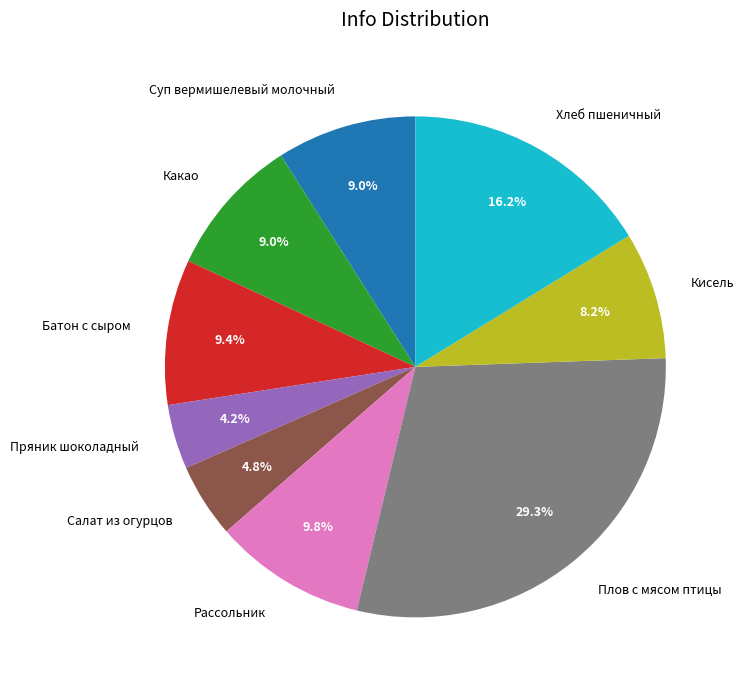

Approximately how many times larger is the value at Плов с мясом птицы compared to Кисель?

3.6